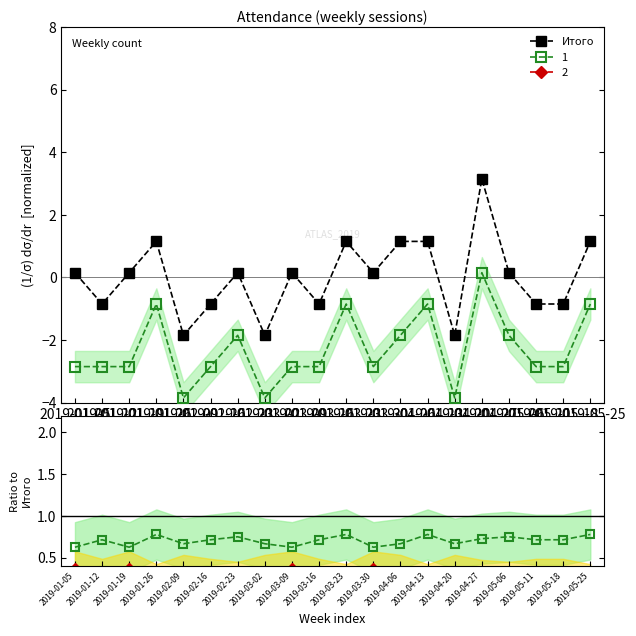

What is the difference between the second highest and minimum values?

3.0